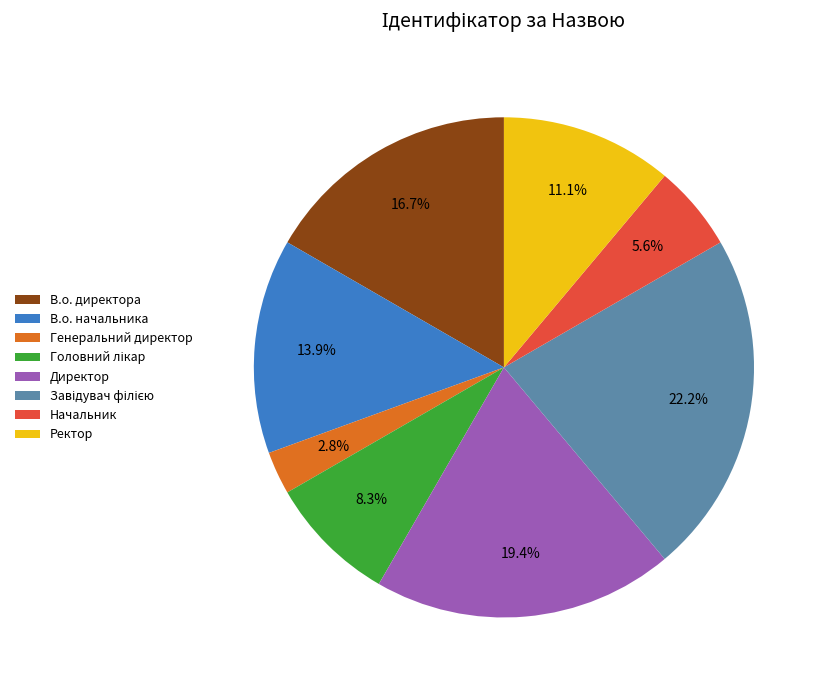

To the nearest percent, what is the average slice percentage?

12%